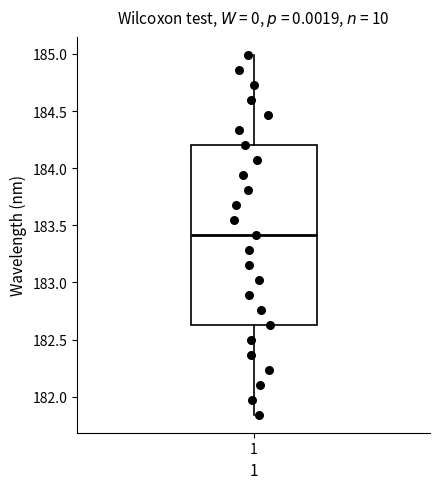

Transcribe this box plot: give where the median line is, the range the box spans, and where the two whiskers end, as read against the y-axis. The values are not printed on the chart, so give them approximately, as read against the axis.

median 183.40, box 182.65 to 184.20, whiskers 181.85 to 185.00